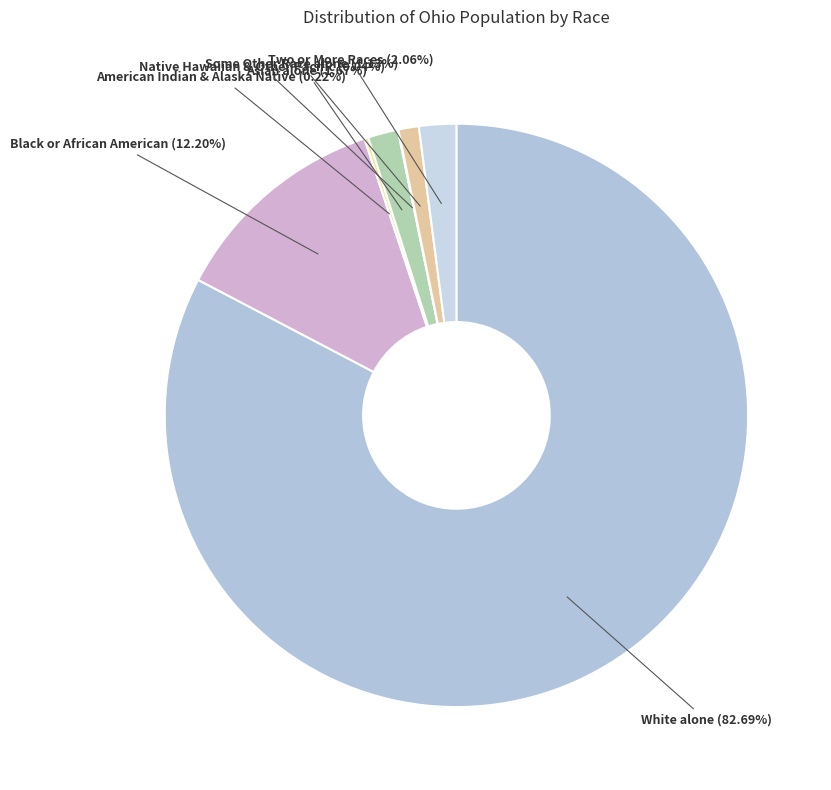

Which category has the biggest portion of the pie?

White alone